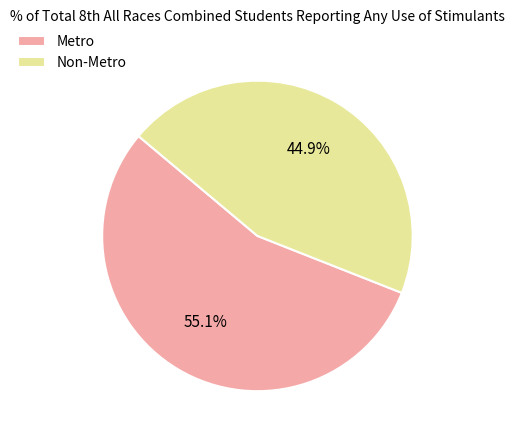

Rank the categories by value from lowest to highest.

Non-Metro, Metro